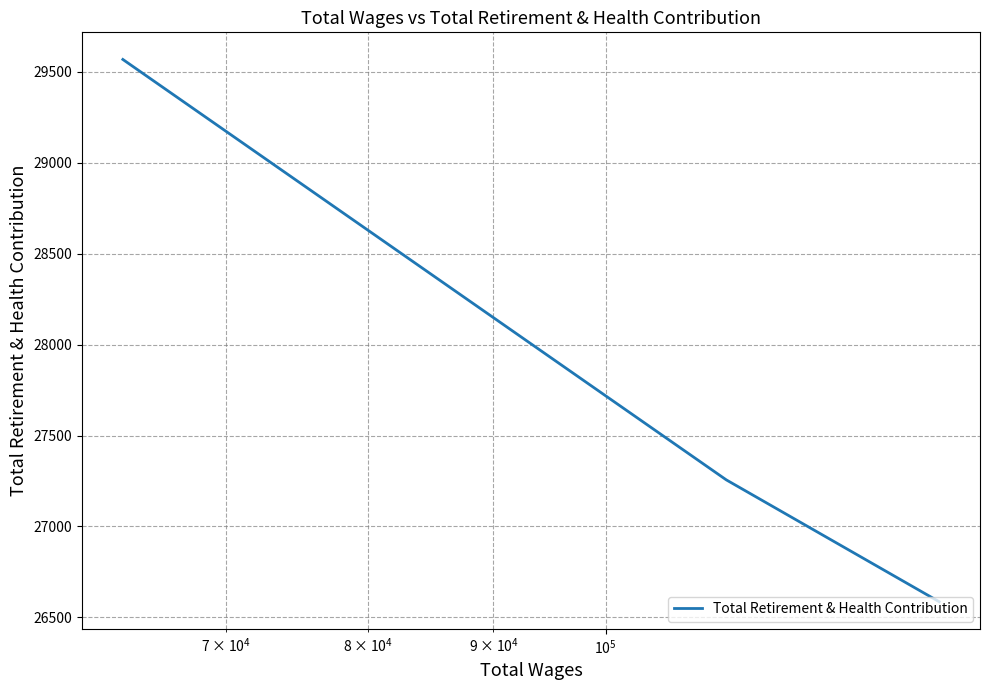

What is the average value?

27803